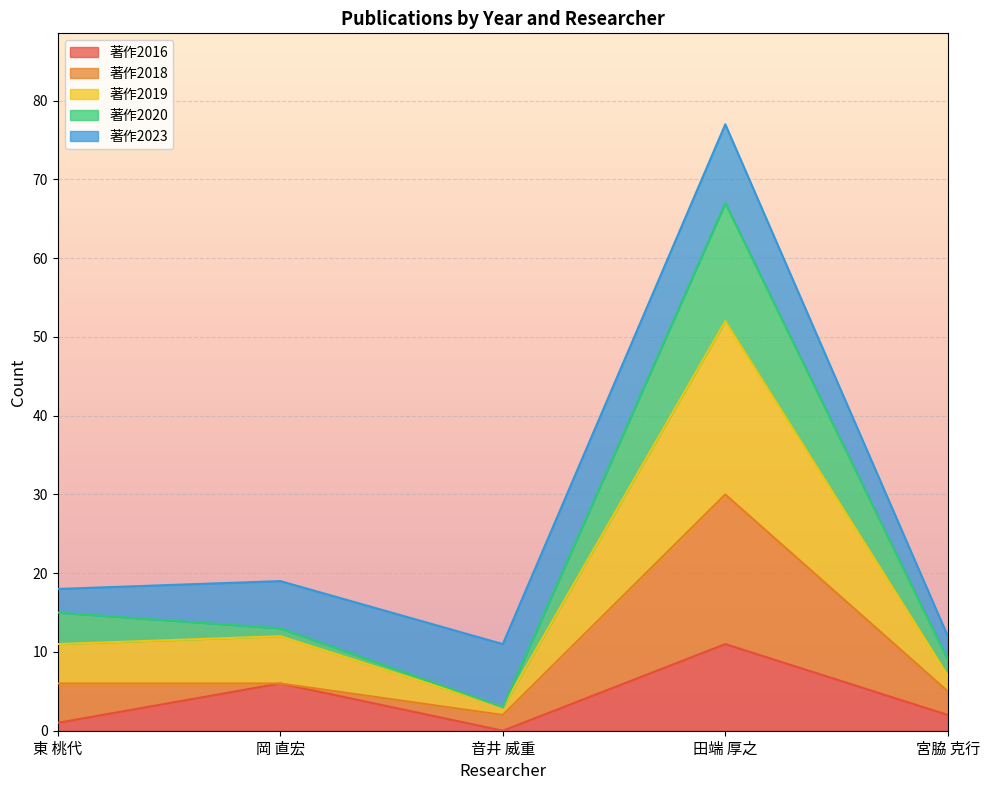

At which category is the sum across all series the highest?

田端 厚之